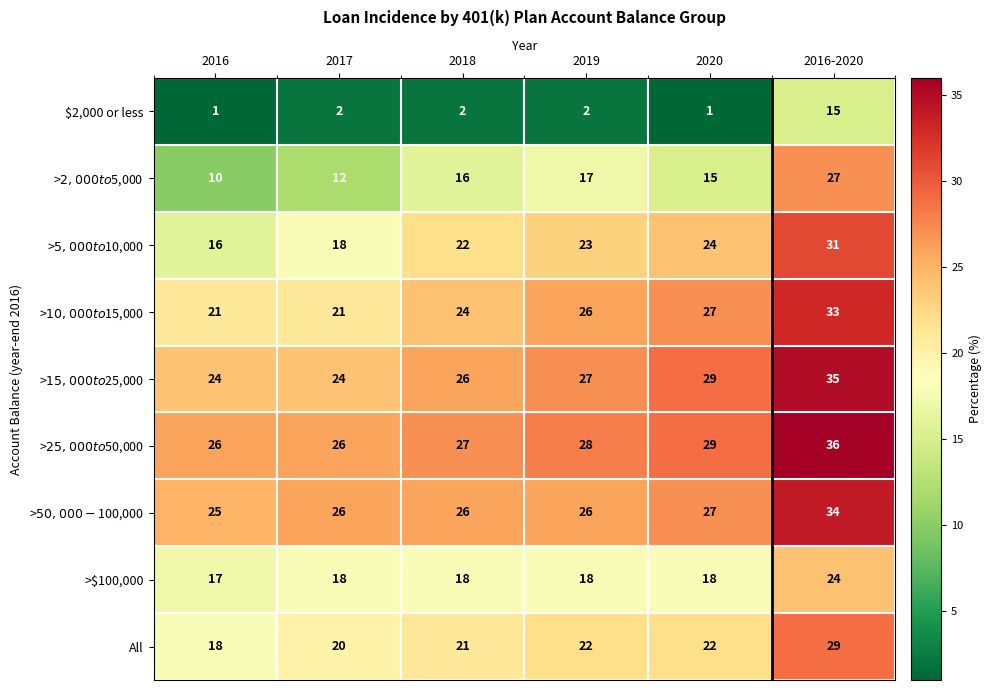

Which series has the largest total across all categories?

>$25,000 to $50,000